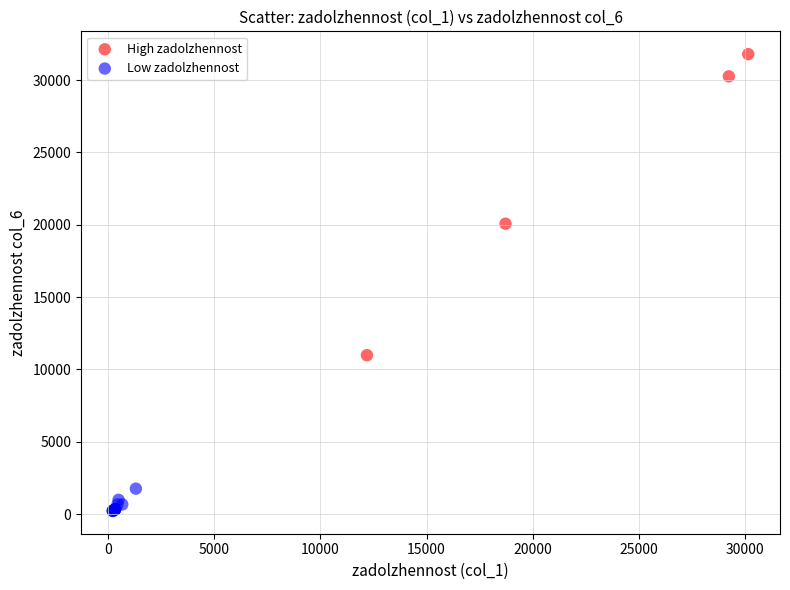

Which series reaches the minimum Y coordinate?

Low zadolzhennost